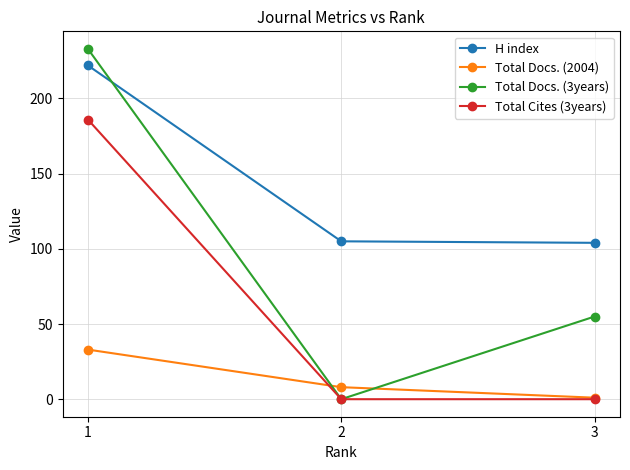

What is the sum of the Total Docs. (2004) values at 1 and 3?

34